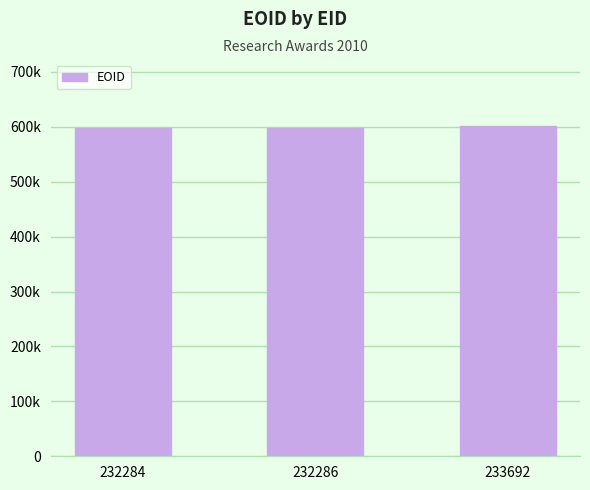

Reading right to left, what are all the values shown in this chart?

233692=601442	232286=598383	232284=598378